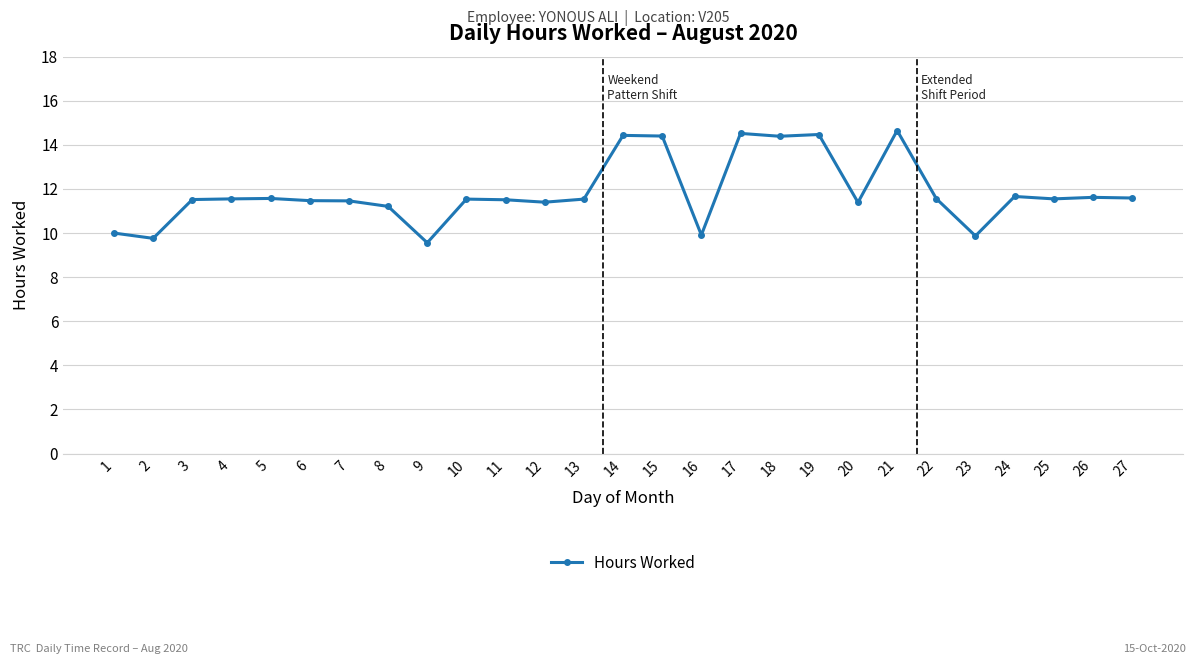

At which label does the data first exceed 11?

3